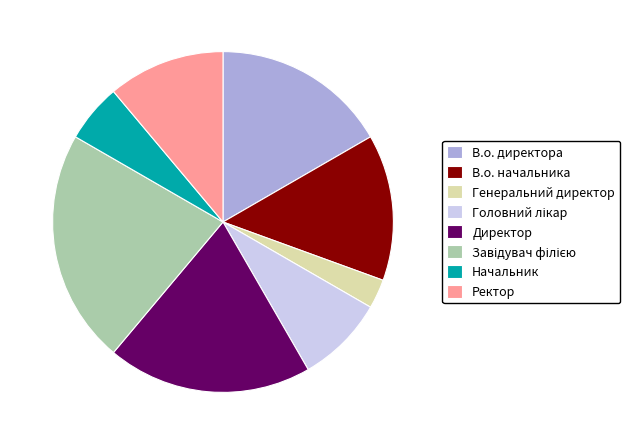

Does В.о. директора represent more than half of the total?

No